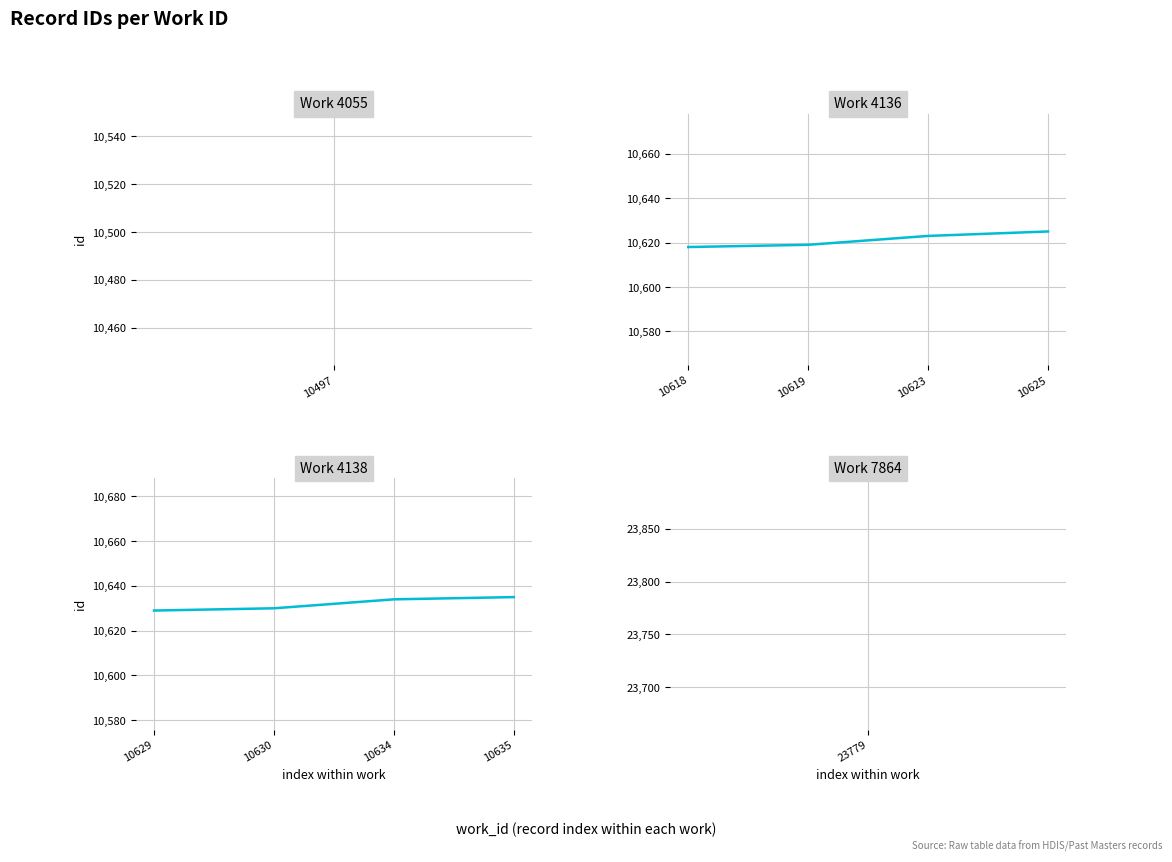

Count the number of categories in the chart.

4